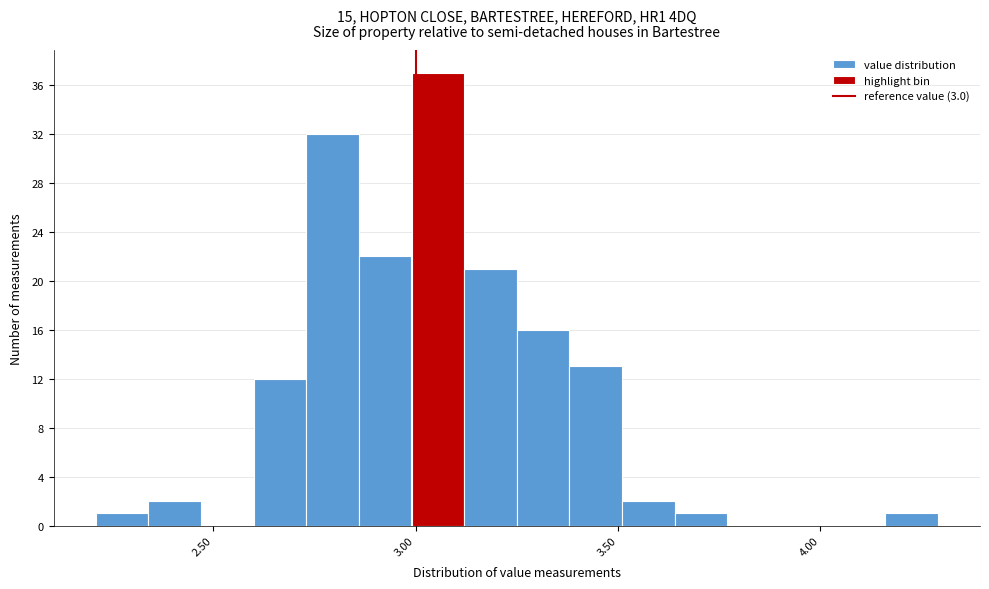

Around what value on the x-axis is the tallest bar? Give the approximate position of its centre, as read against the axis.

3.05